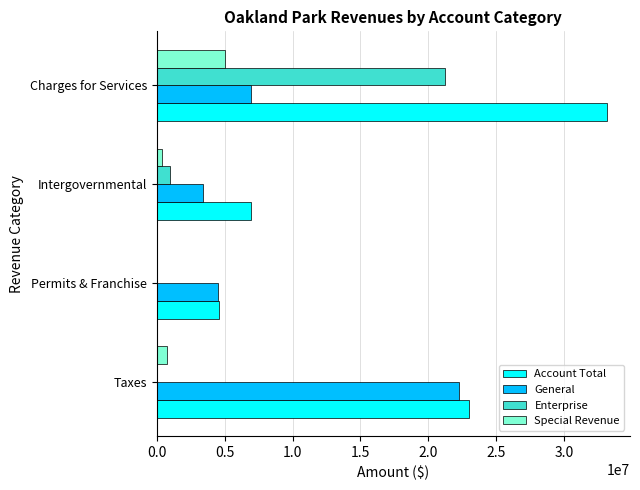

What is the sum of all General values?

37100954